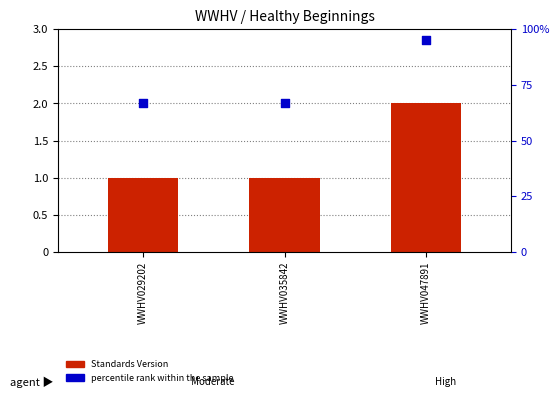

What are all the series names shown in the legend?

Standards Version, percentile rank within the sample